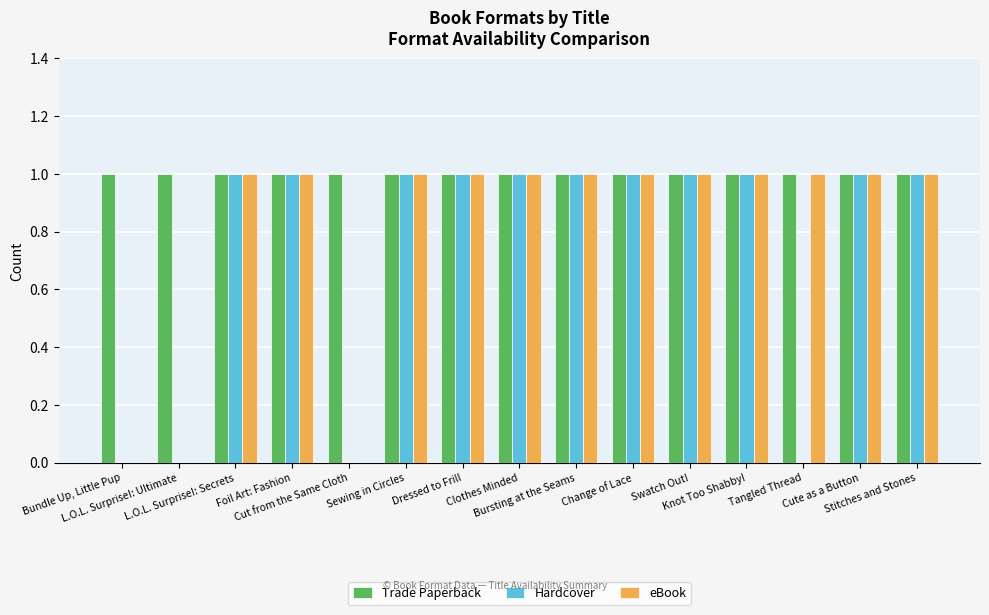

What is the sum of all eBook values?

12